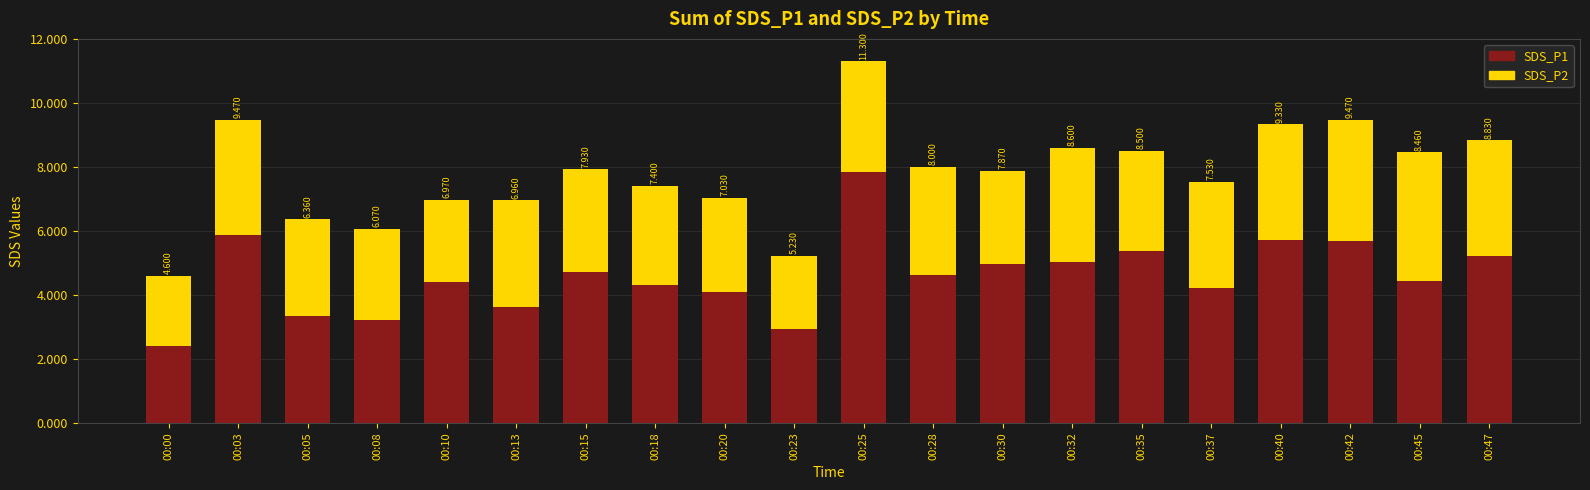

Which has a higher value, 00:32 or 00:47?

00:47